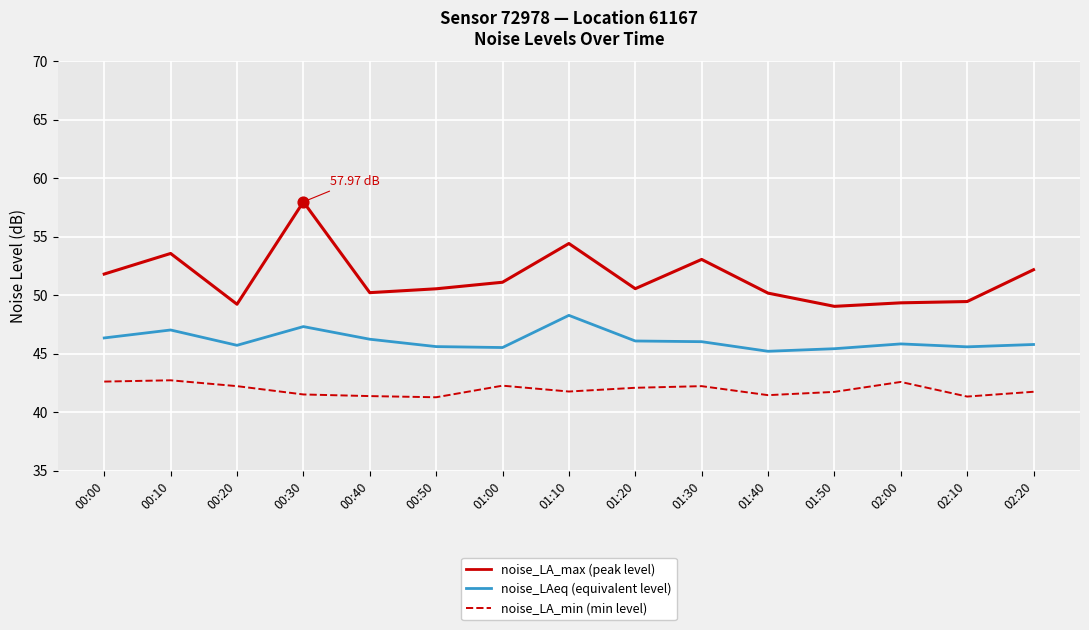

What is the spread (max minus min) of values at 00:40?

8.8